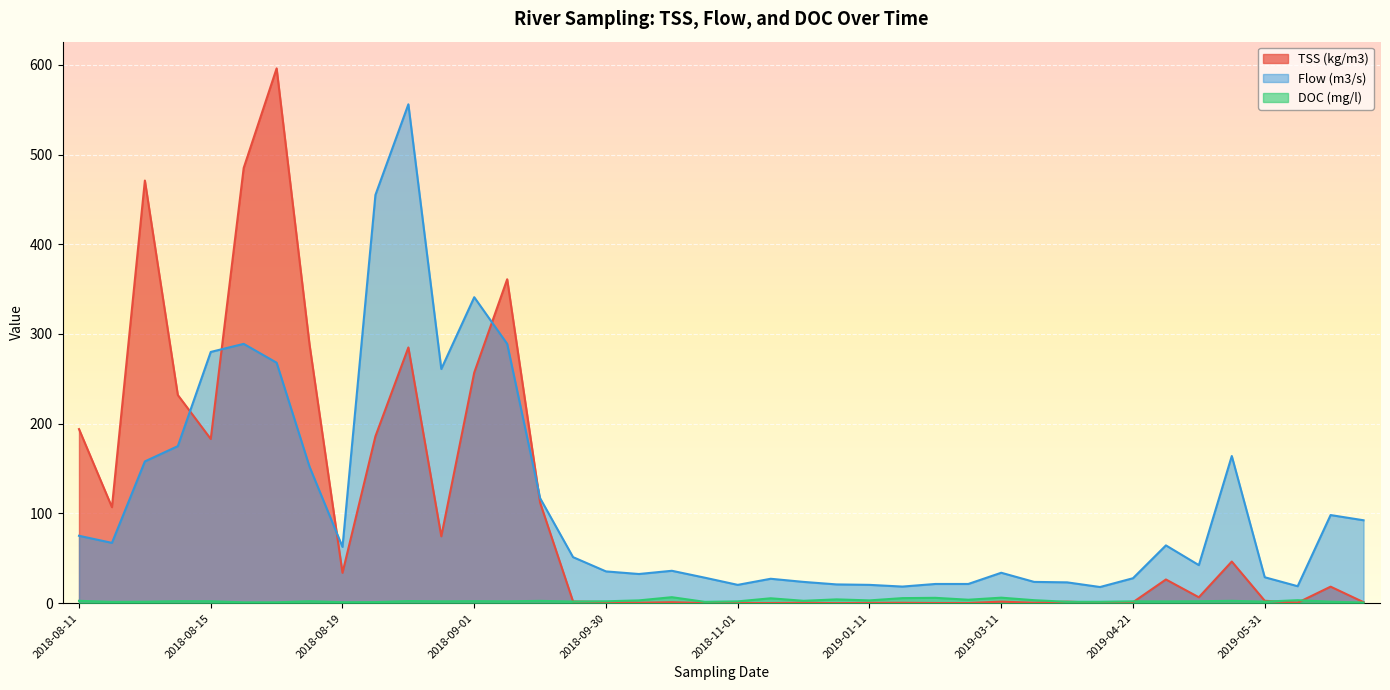

Which series has the largest total across all categories?

Flow (m3/s)